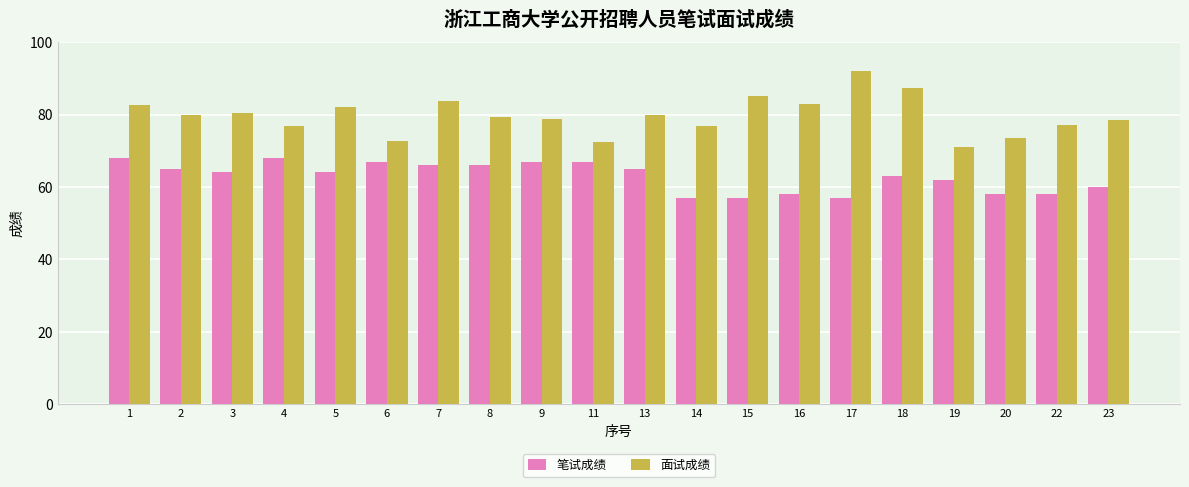

What is the total value across all series at 20?

131.5